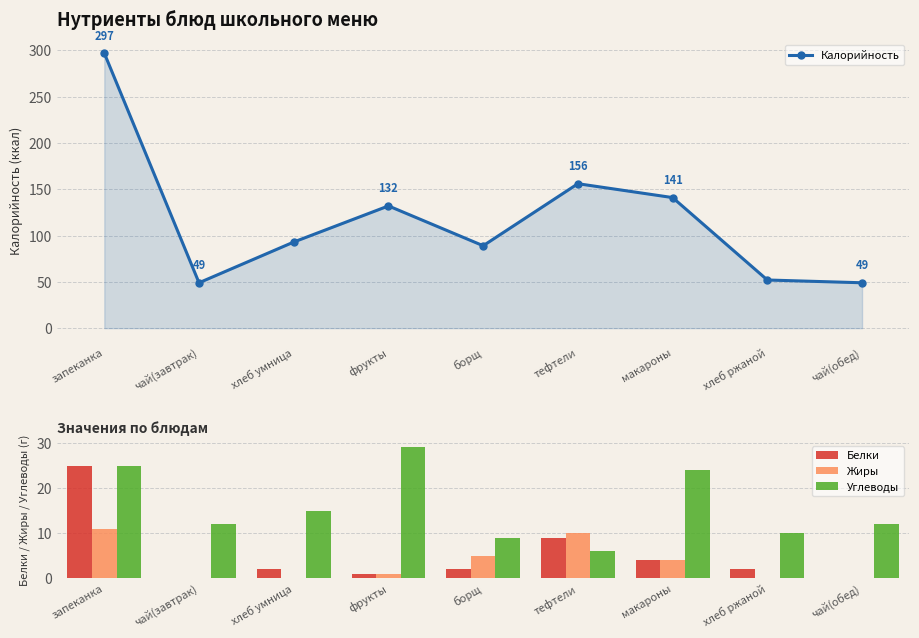

Reading left to right, transcribe all the data shown in this chart.

Калорийность: запеканка=297	чай(завтрак)=49	хлеб умница=93	фрукты=132	борщ=89	тефтели=156	макароны=141	хлеб ржаной=52	чай(обед)=49
Белки: запеканка=25	чай(завтрак)=0	хлеб умница=2	фрукты=1	борщ=2	тефтели=9	макароны=4	хлеб ржаной=2	чай(обед)=0
Жиры: запеканка=11	чай(завтрак)=0	хлеб умница=0	фрукты=1	борщ=5	тефтели=10	макароны=4	хлеб ржаной=0	чай(обед)=0
Углеводы: запеканка=25	чай(завтрак)=12	хлеб умница=15	фрукты=29	борщ=9	тефтели=6	макароны=24	хлеб ржаной=10	чай(обед)=12